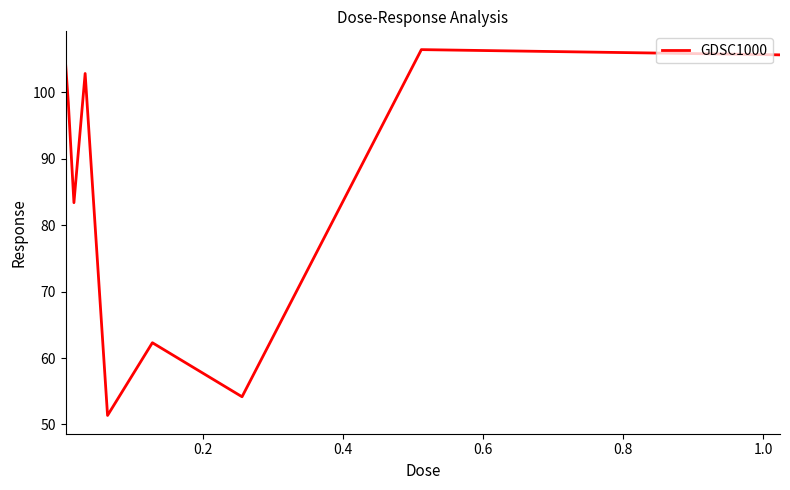

What is the minimum value shown in the chart?

51.4